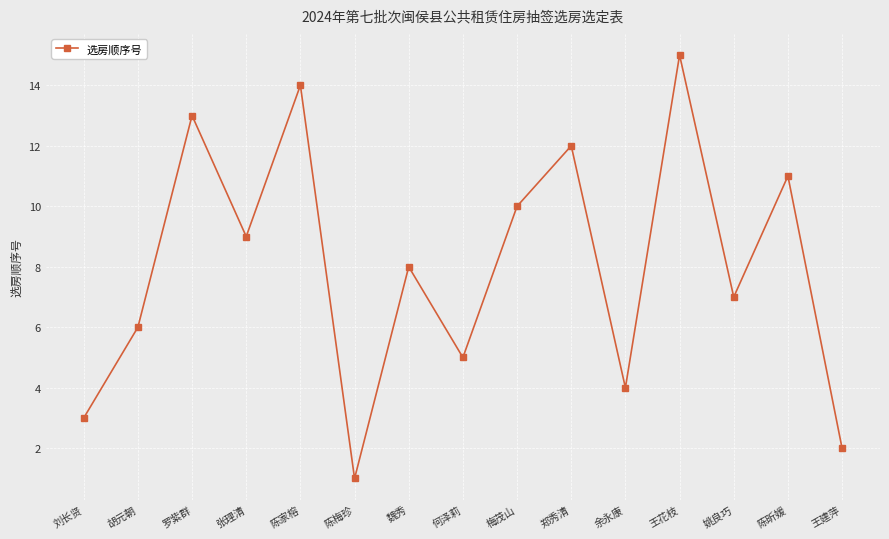

Is it true that the value at 罗紫群 is 13?

True